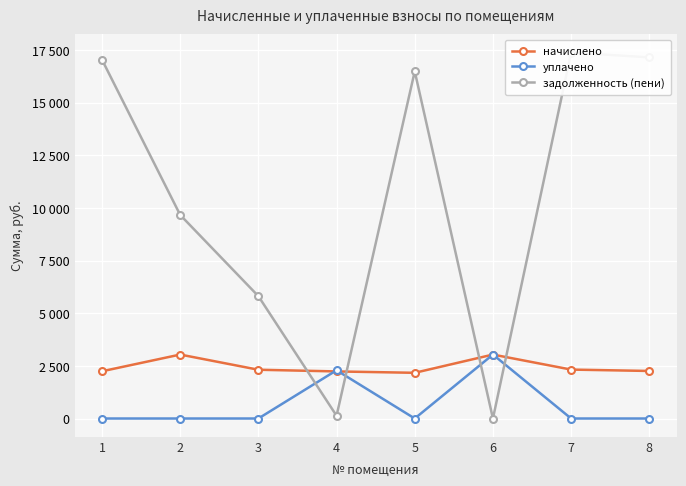

At which category does the chart reach its peak across all series?

7